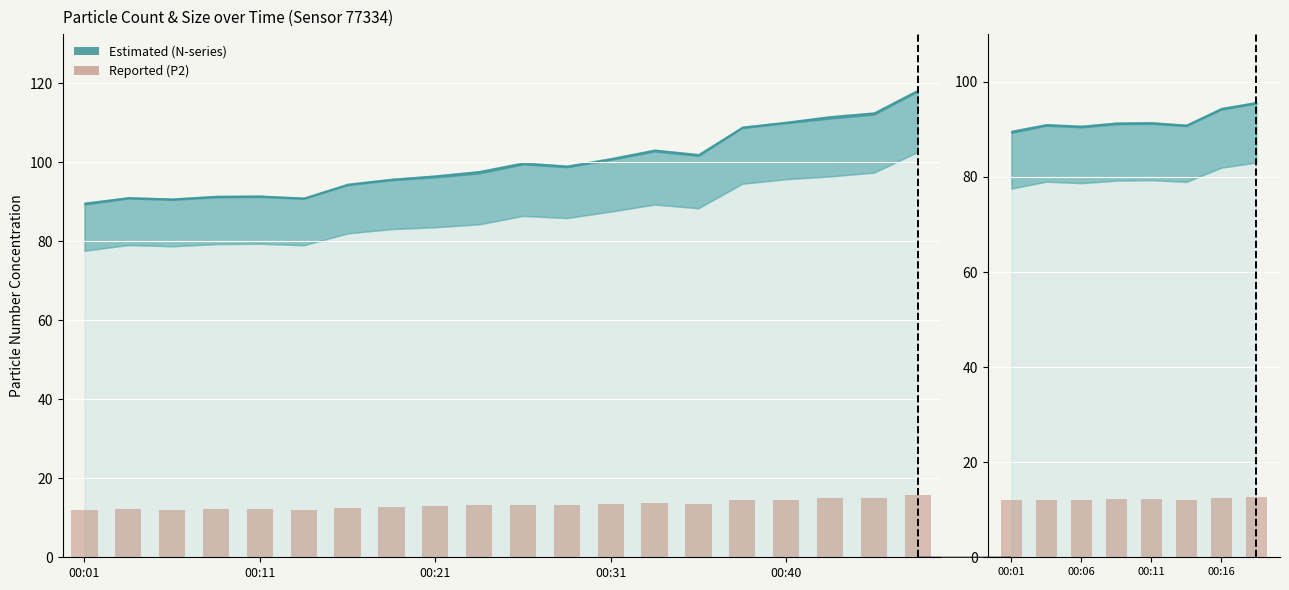

What is the sum of the values at 7 and 5?

24.8